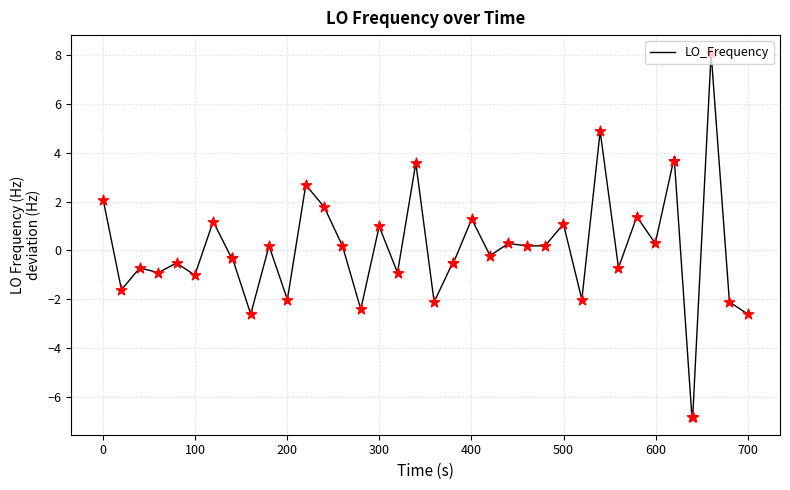

What is the maximum value shown in the chart?

8.1